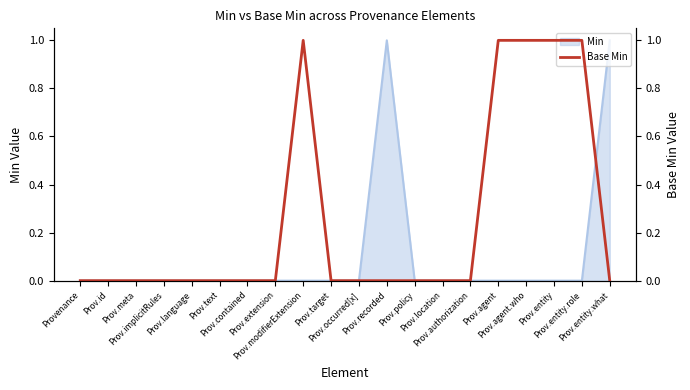

What is the maximum value shown in the chart?

1